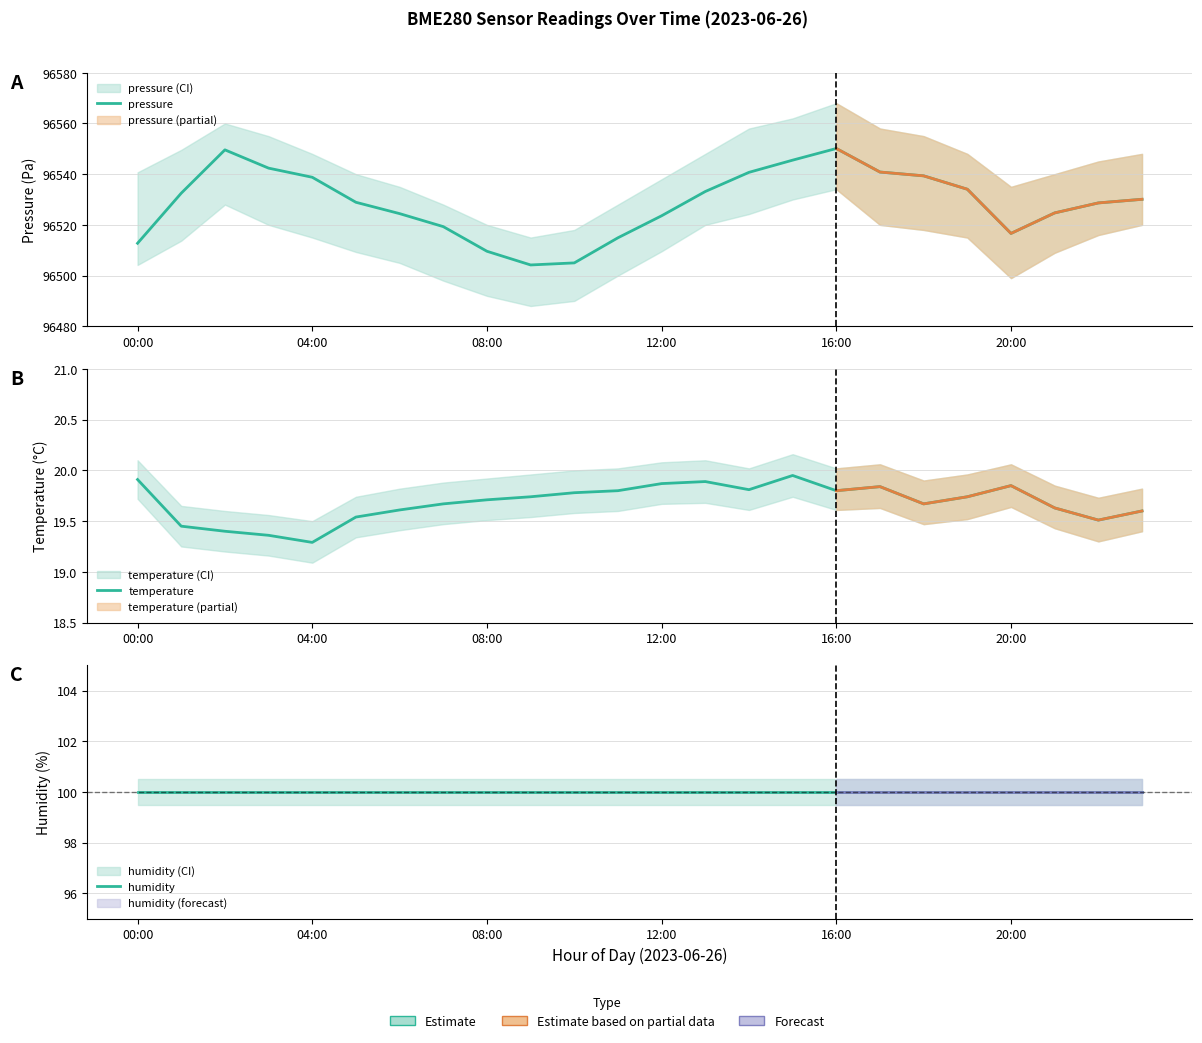

The value of humidity at 14 is 100.0. True or false?

True